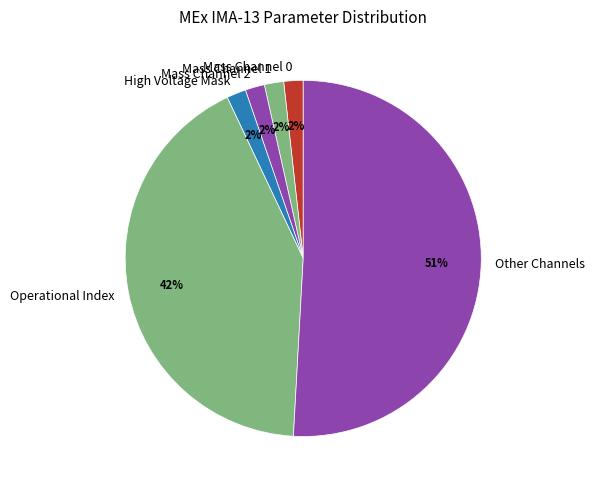

What is the largest slice in the pie chart?

Other Channels